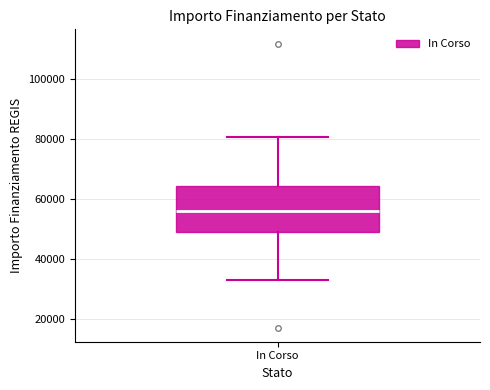

Read this box plot against the y-axis: the position of the median line, the range covered by the box, and the ends of both whiskers. The values are not printed on the chart, so give them approximately, as read against the axis.

median 56000, box 50000 to 64000, whiskers 32000 to 80000